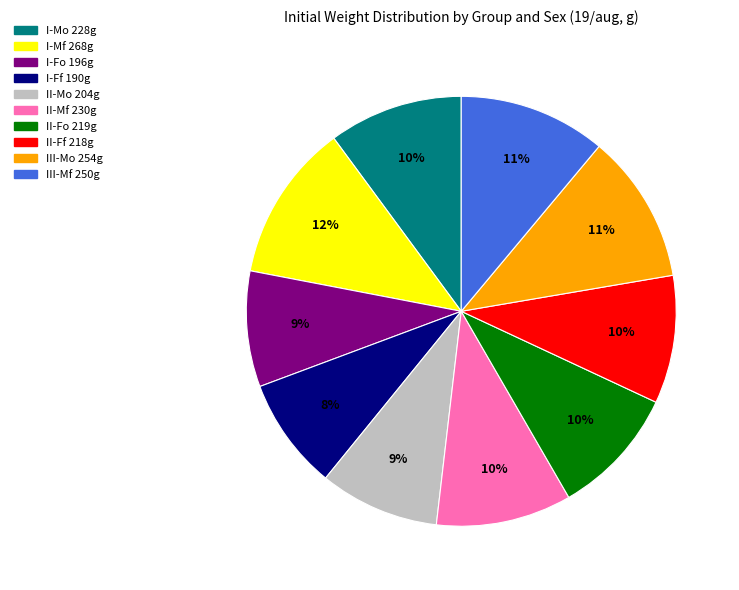

How many segments does this pie chart have?

10